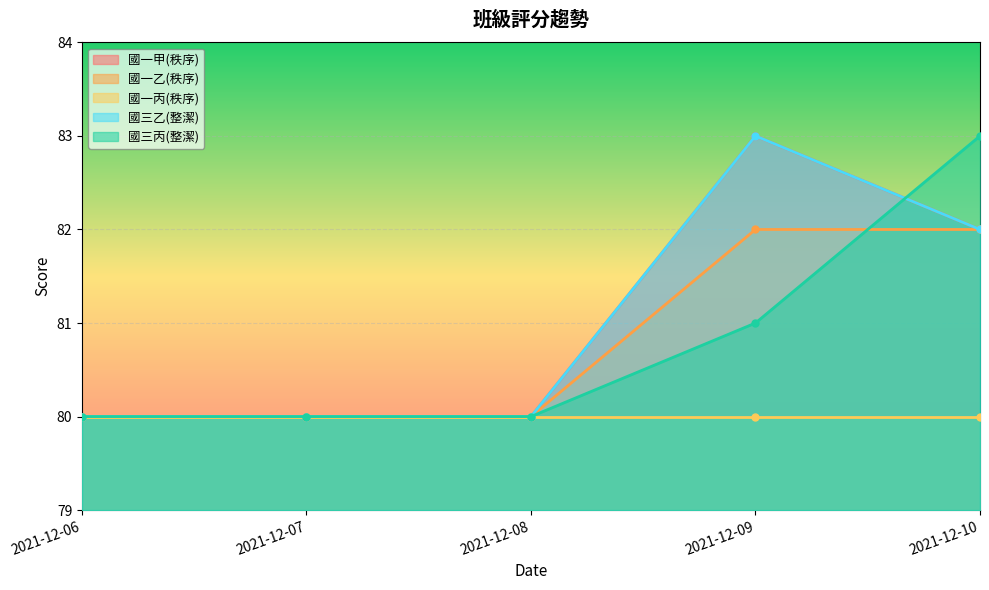

True or false: 國一乙(秩序) and 國三乙(整潔) cross at least once.

False